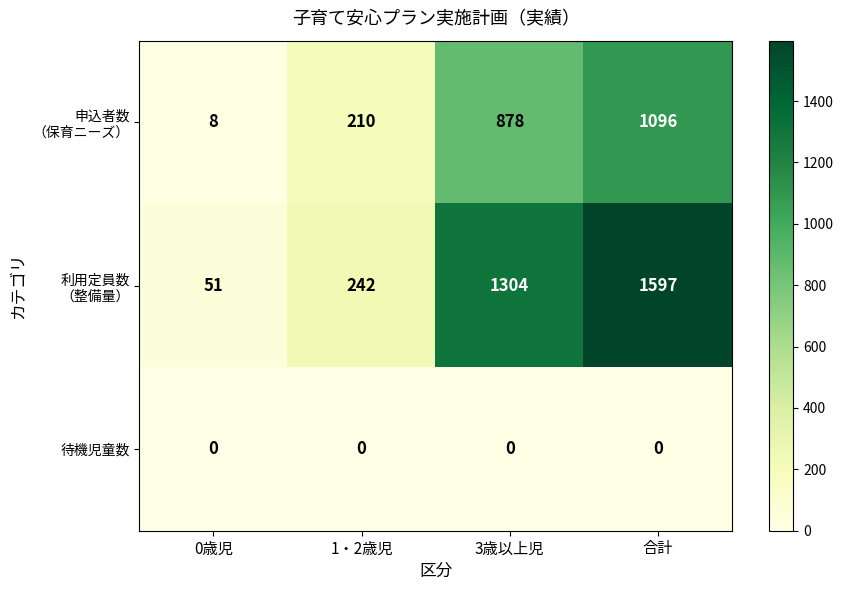

At which category is the sum across all series the highest?

合計